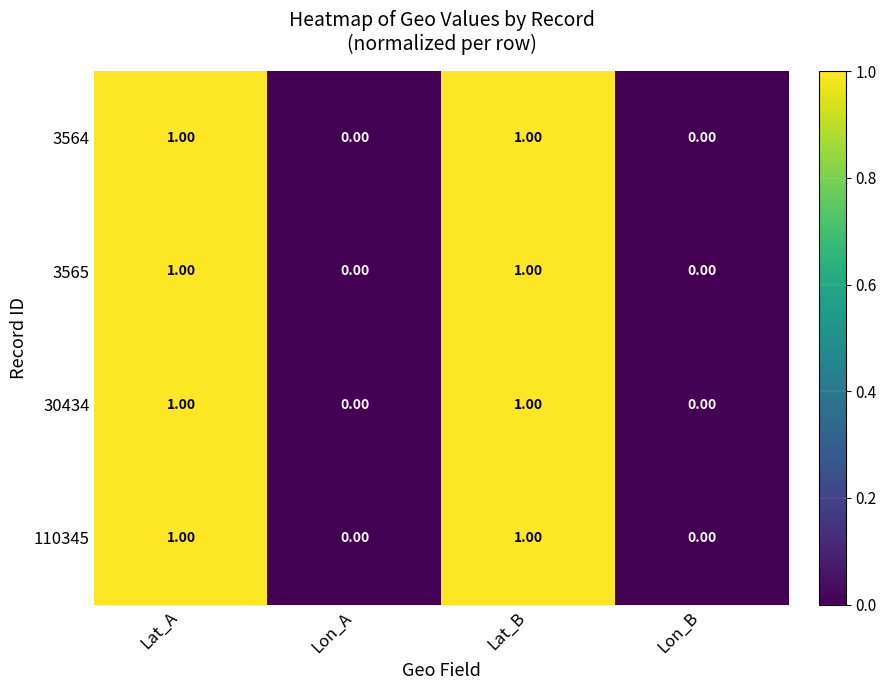

Is the value of 30434 at Lat_B greater than the value of 3565 at Lon_A?

Yes